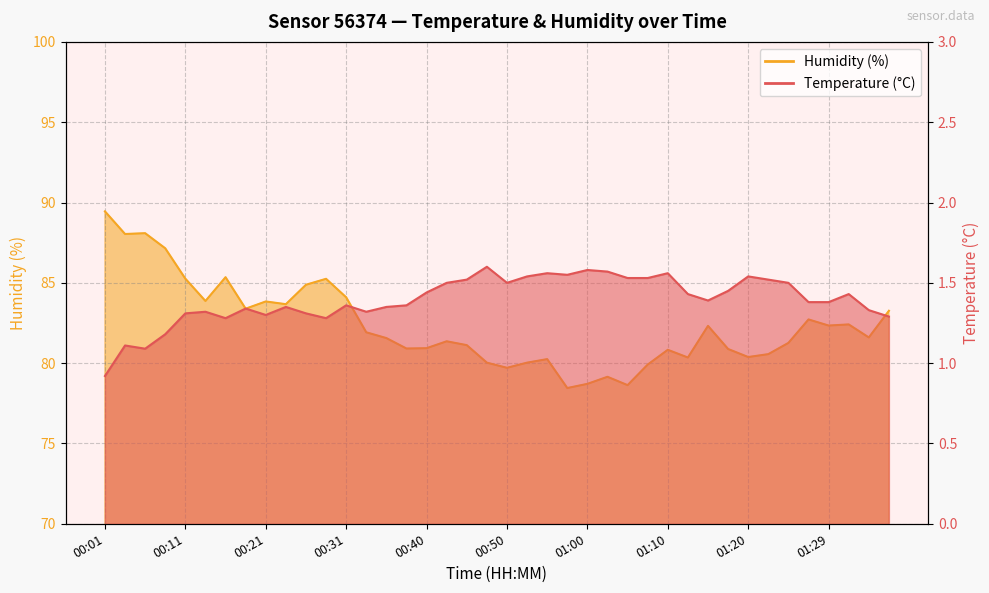

The value of Humidity (%) at 01:05 is 78.6. True or false?

True